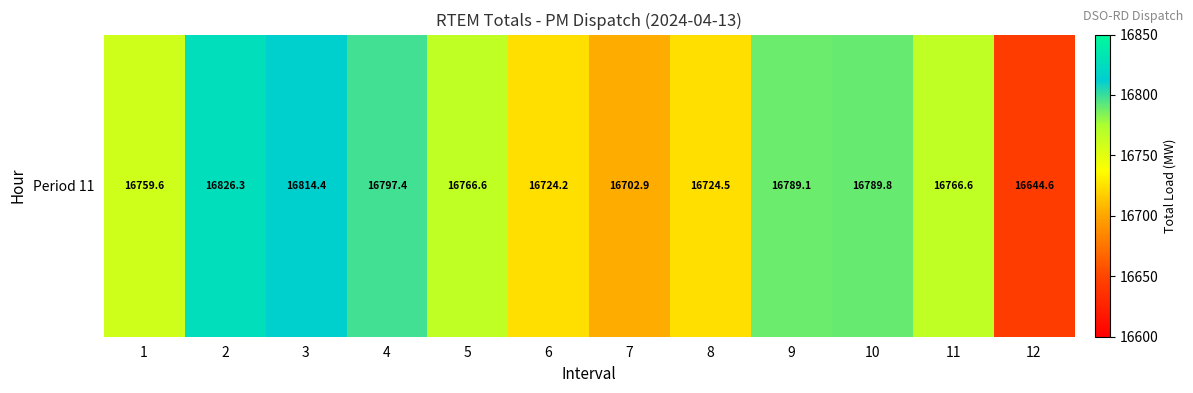

What is the maximum value shown in the chart?

16826.3